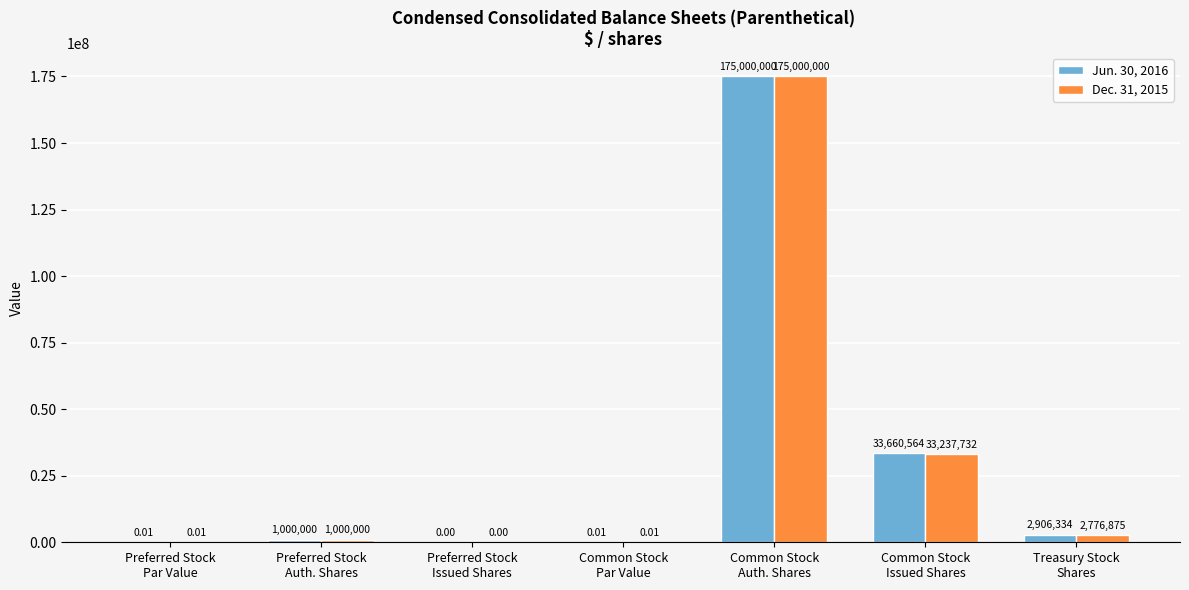

What is the total value across all series at Treasury Stock
Shares?

5683209.0